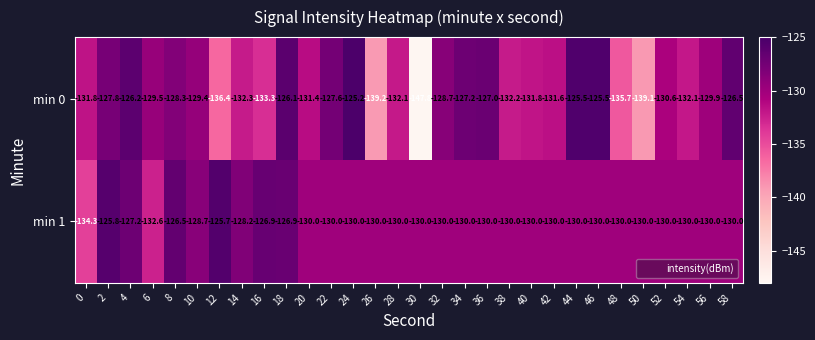

How many data points does each series have?

30